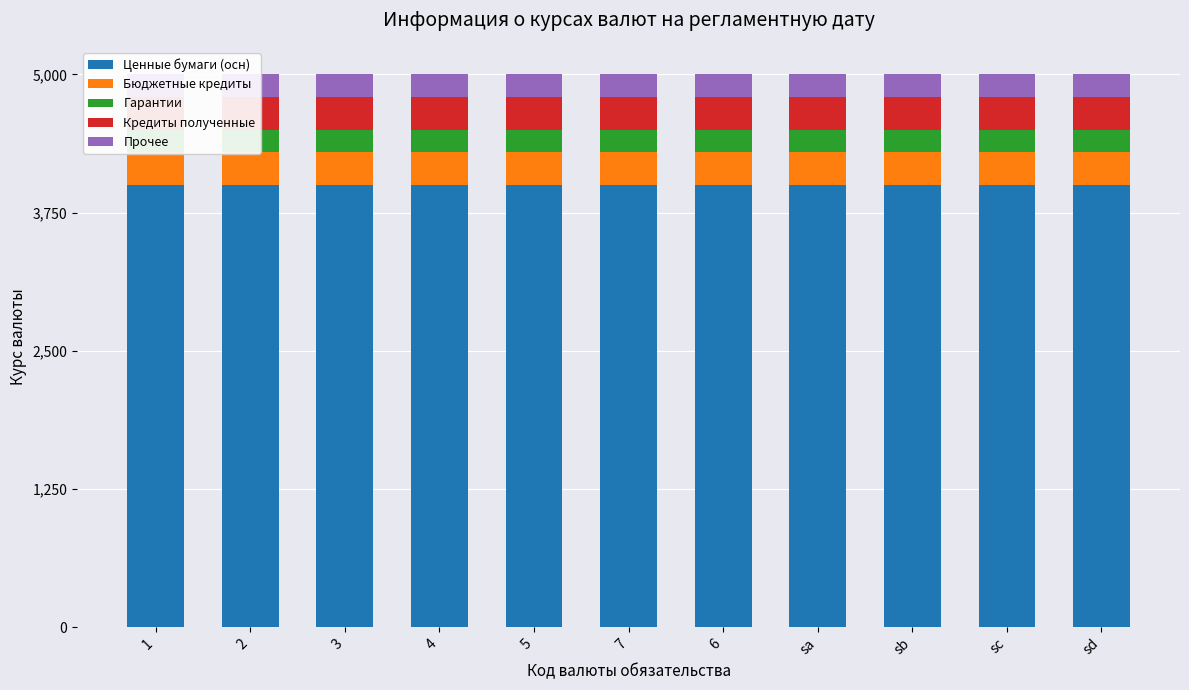

What is the sum of the Прочее values at sb and 2?

0.1